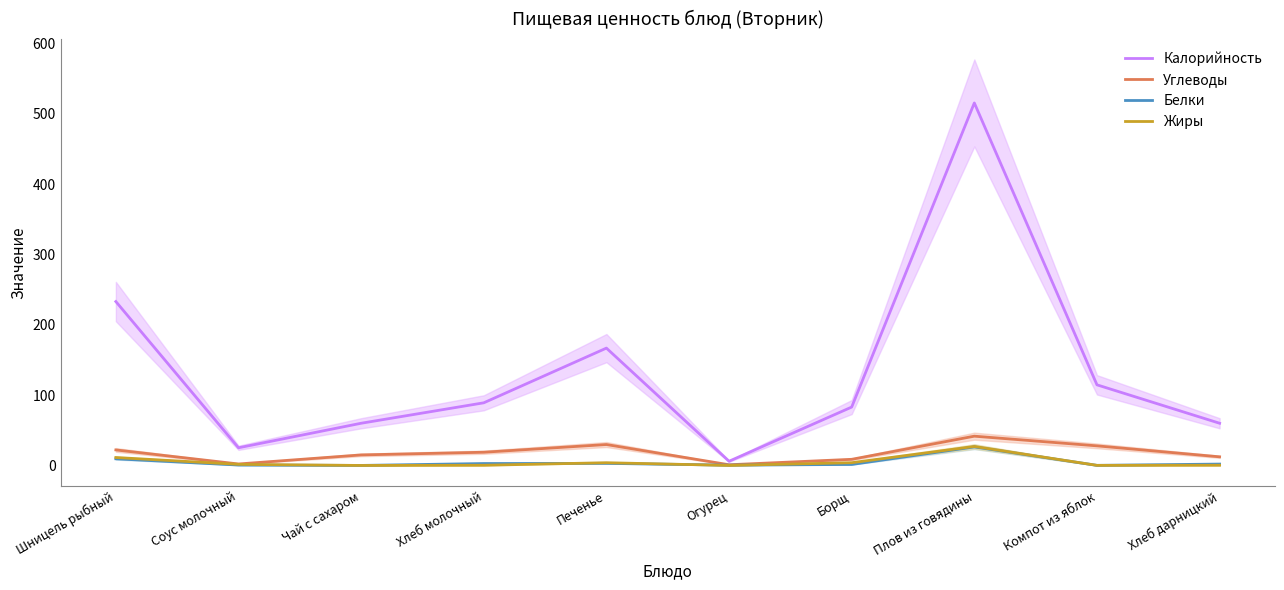

At which label does Жиры first exceed 1?

Шницель рыбный